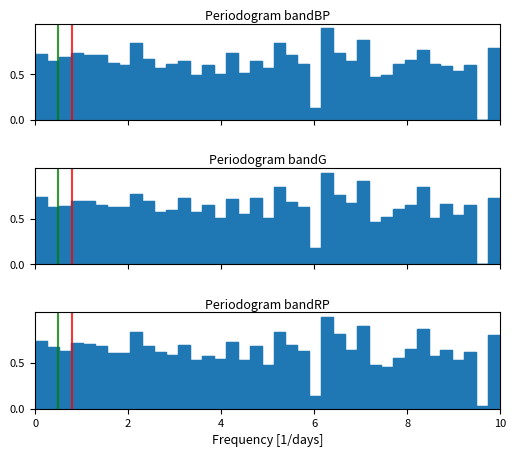

Which series has the largest range (max minus min)?

Periodogram bandBP line